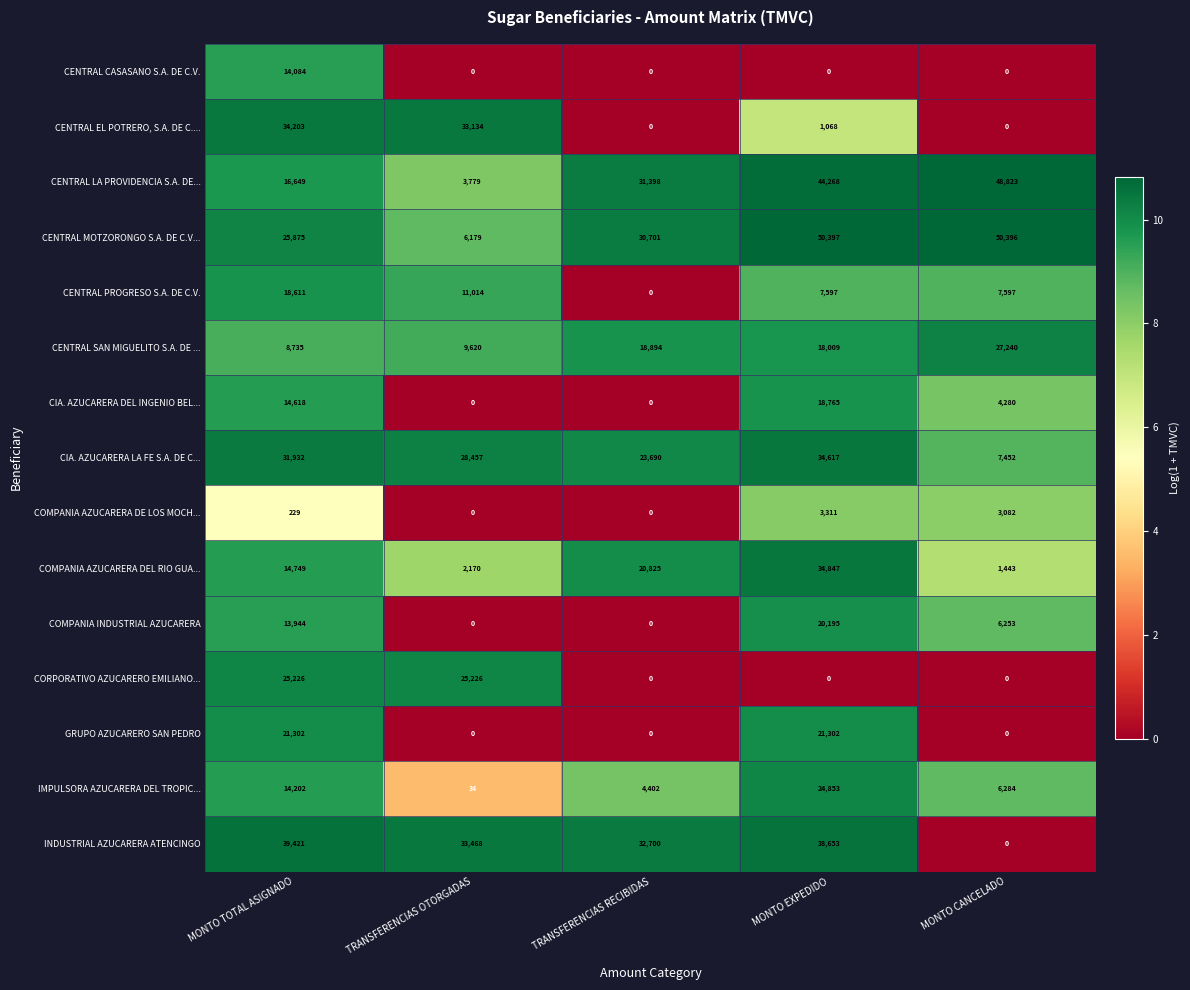

What is the spread (max minus min) of values at TRANSFERENCIAS OTORGADAS?

33468